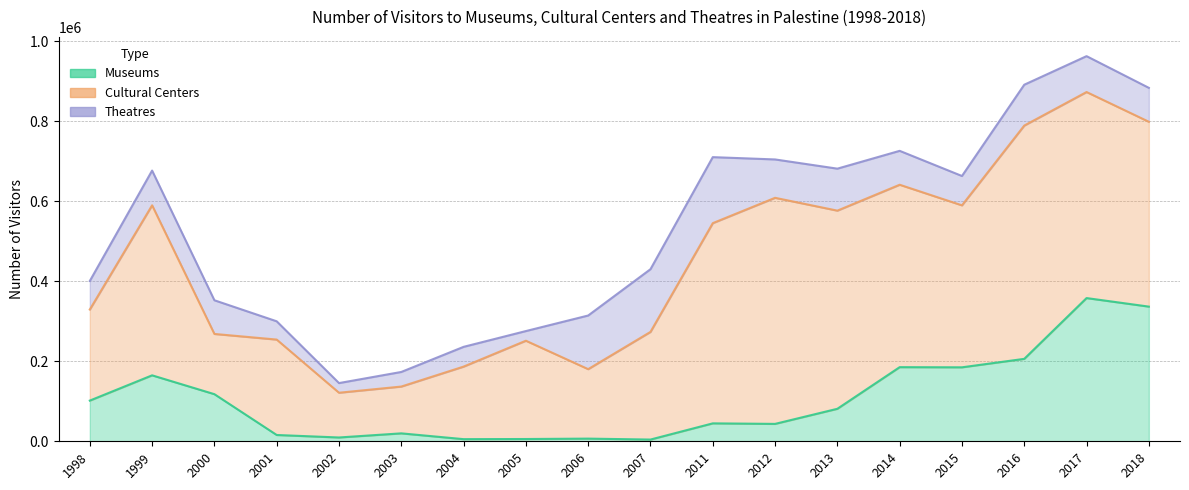

In Museums, how many points are lower than both neighbors (excluding endpoints)?

5